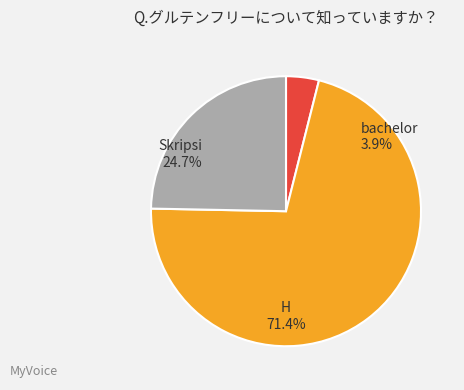

The bachelor slice represents 4% of the pie. True or false?

True